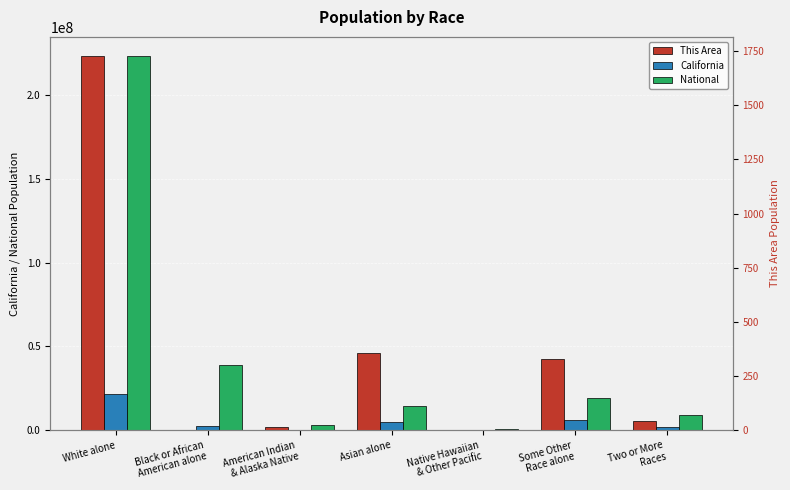

Reading right to left, transcribe all the data shown in this chart.

California: 1815384	6317372	144386	4861007	362801	2299072	21453934
National: 9009073	19107368	540013	14674252	2932248	38929319	223553265
This Area: 42	327	0	356	15	1	1729